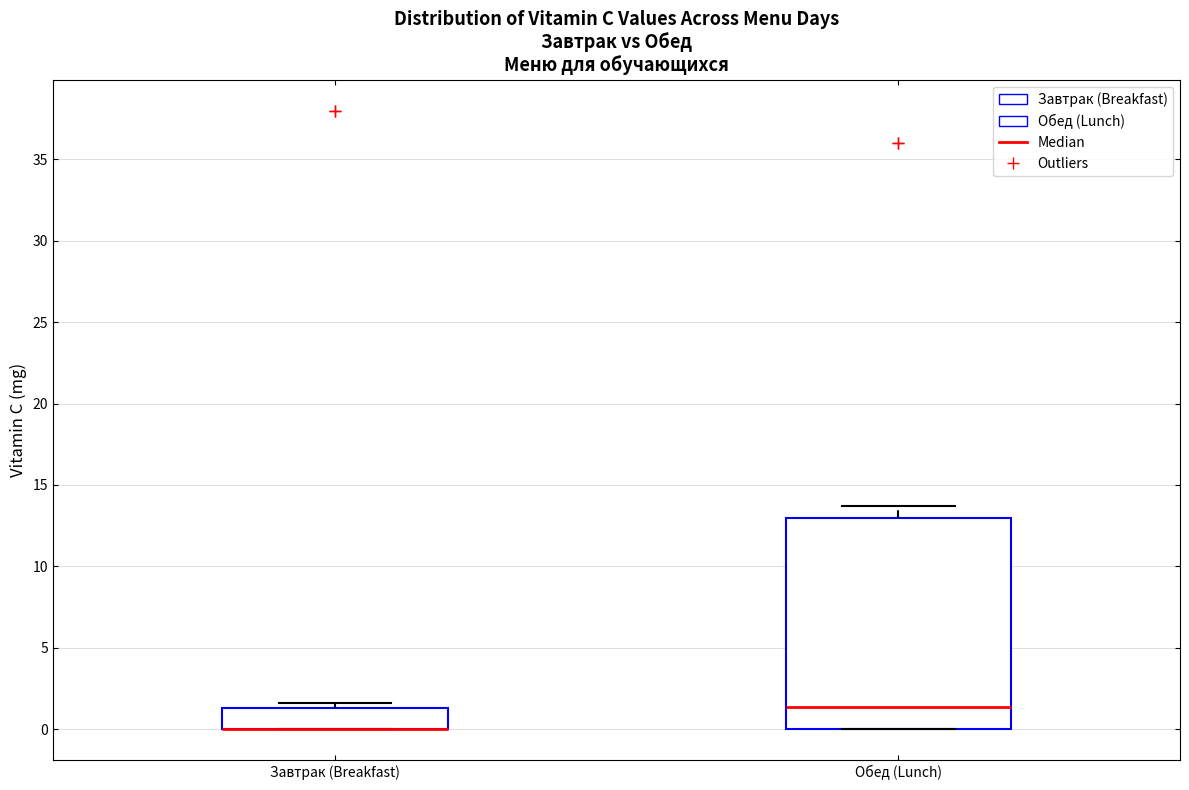

Where is the lower edge of the box for Завтрак (Breakfast) on the y-axis? The values are not printed on the chart, so give them approximately, as read against the axis.

0.0